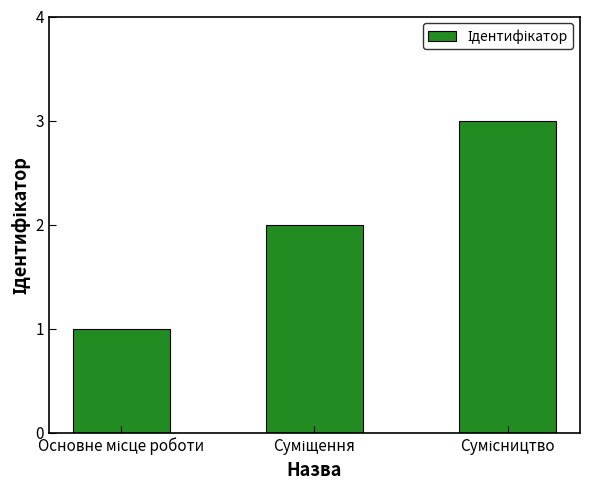

What is the maximum value shown in the chart?

3